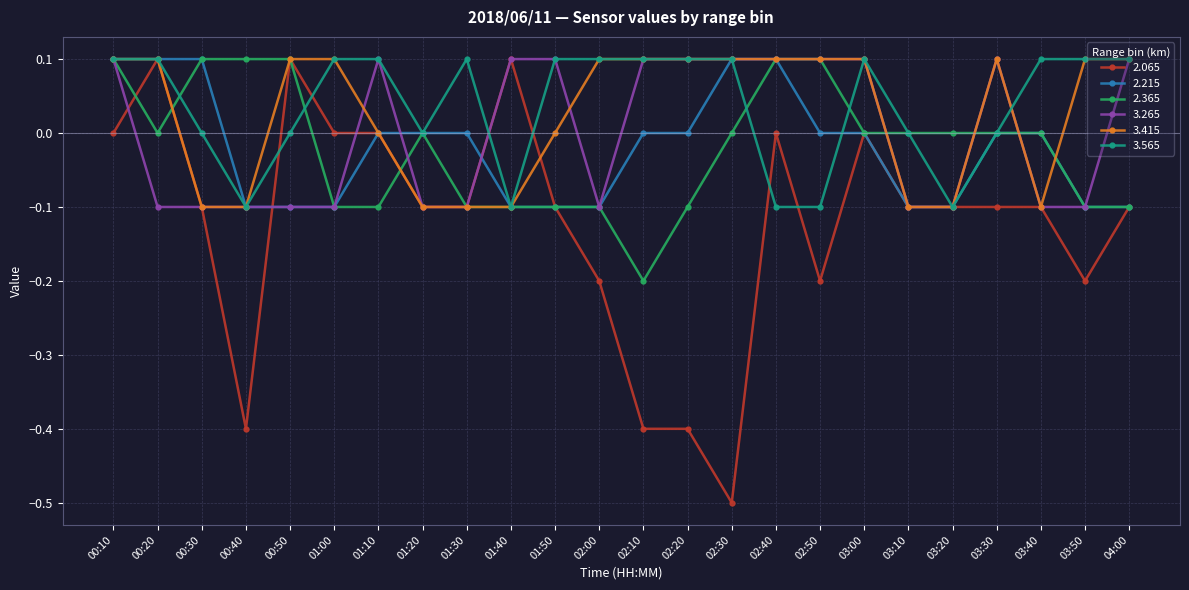

What is the label of the 6th point from the right?

03:10